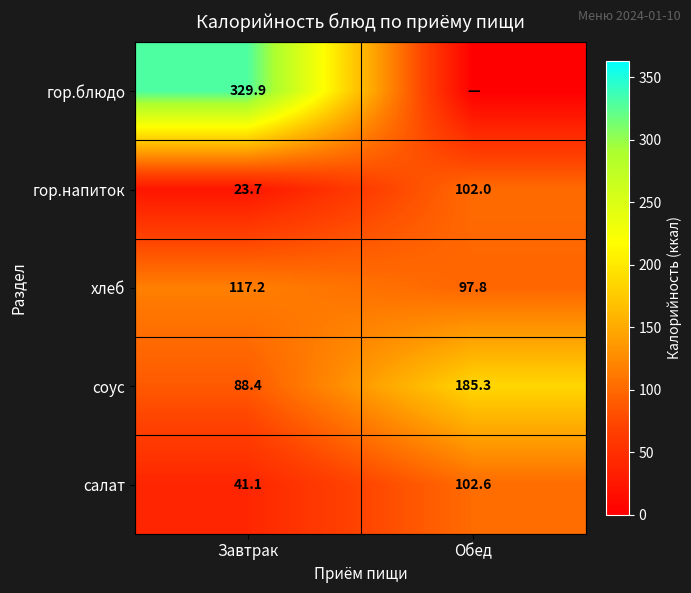

Is the value of гор.напиток at Обед greater than the value of салат at Завтрак?

Yes